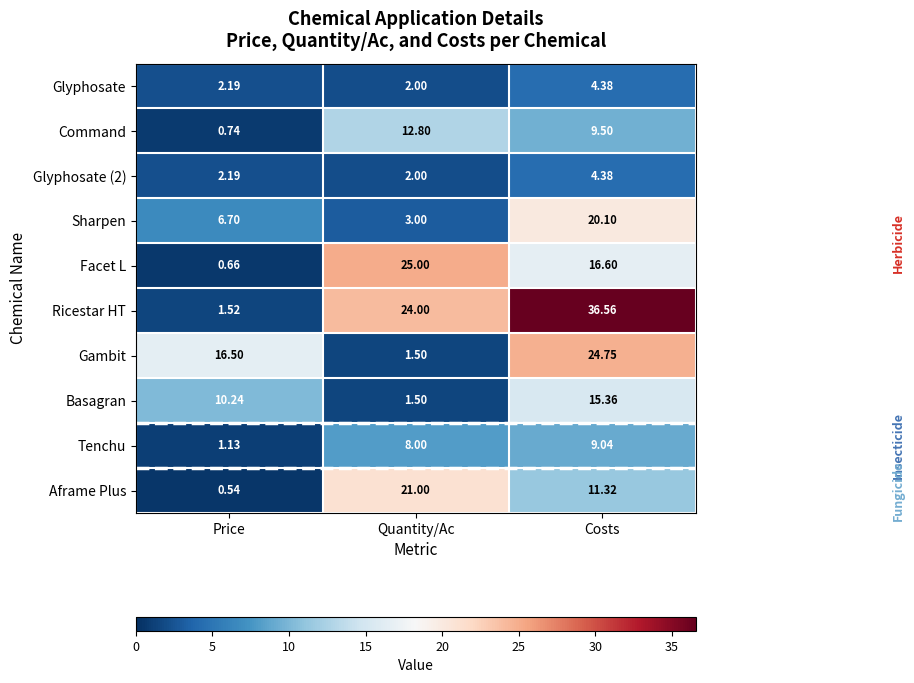

What is the greatest value displayed?

36.6